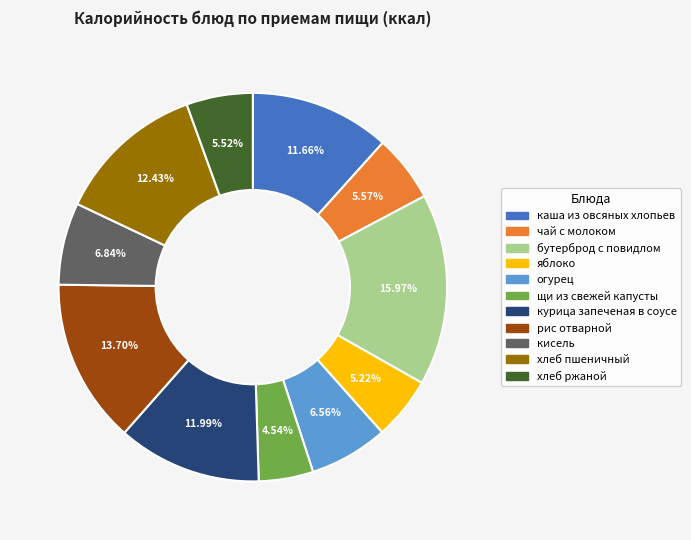

How many segments does this pie chart have?

11